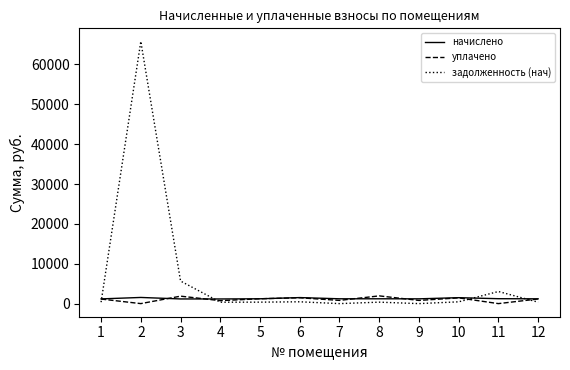

Which series has the largest total across all categories?

задолженность (нач)